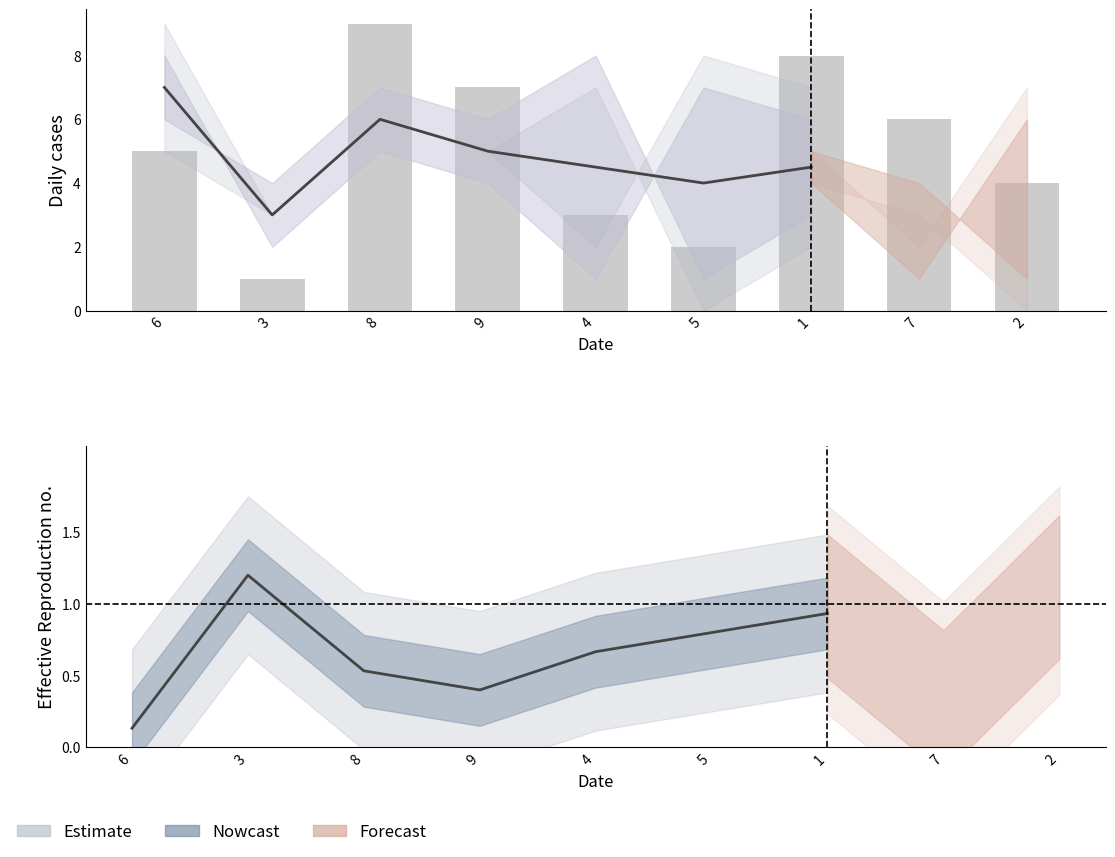

At which category does the chart reach its peak across all series?

8